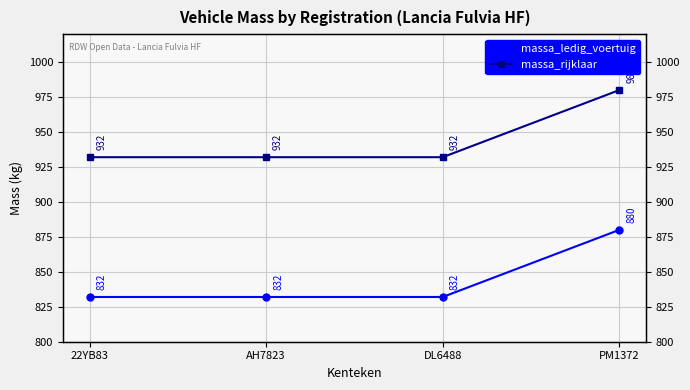

Reading left to right, list all the values displayed in this chart.

massa_ledig_voertuig: 832	832	832	880
massa_rijklaar: 932	932	932	980